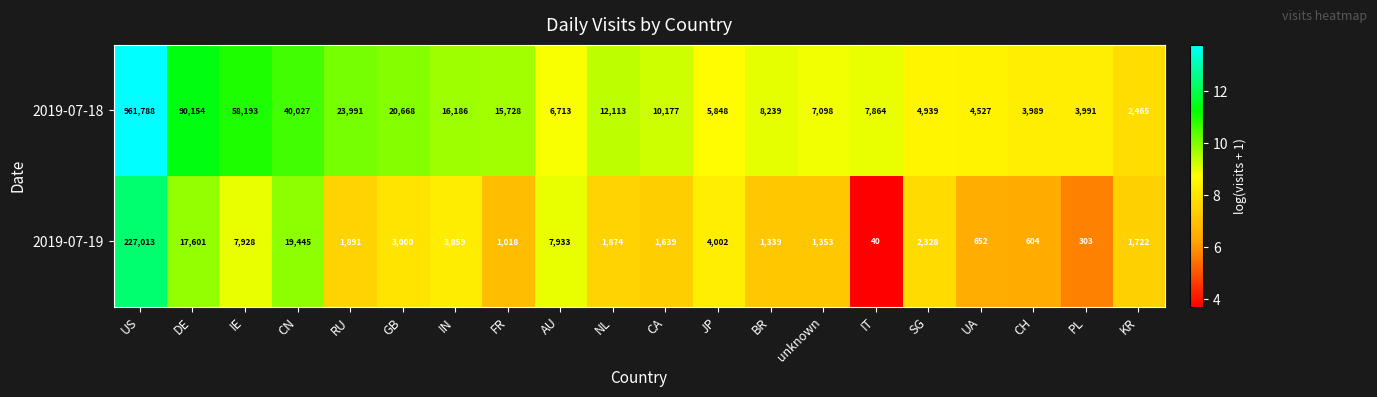

Where is 2019-07-18 nearest to the value 482126?

DE